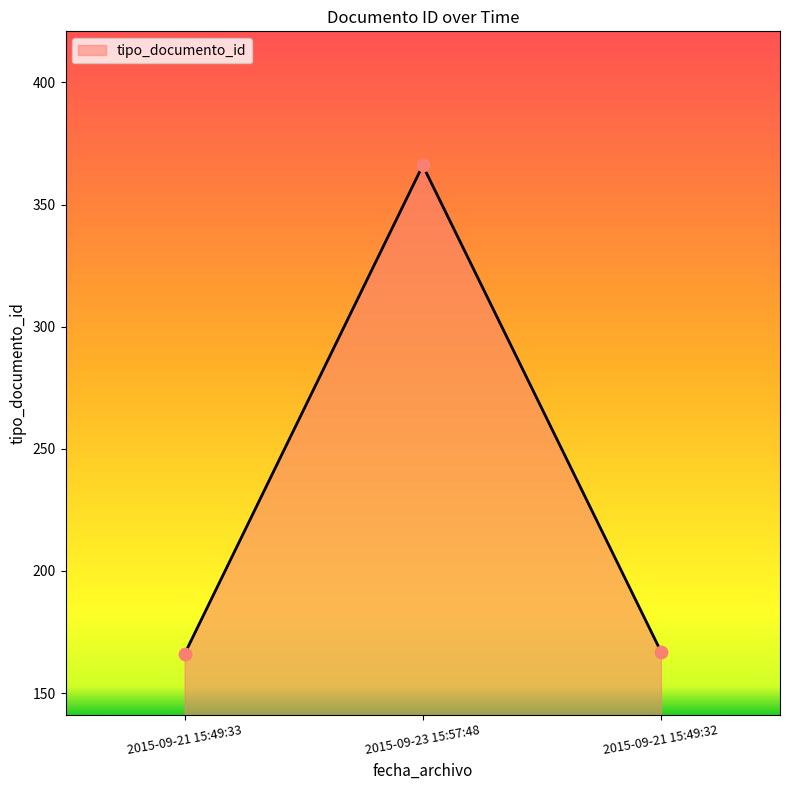

Between 2015-09-23 15:57:48 and 2015-09-21 15:49:33, which is larger?

2015-09-23 15:57:48